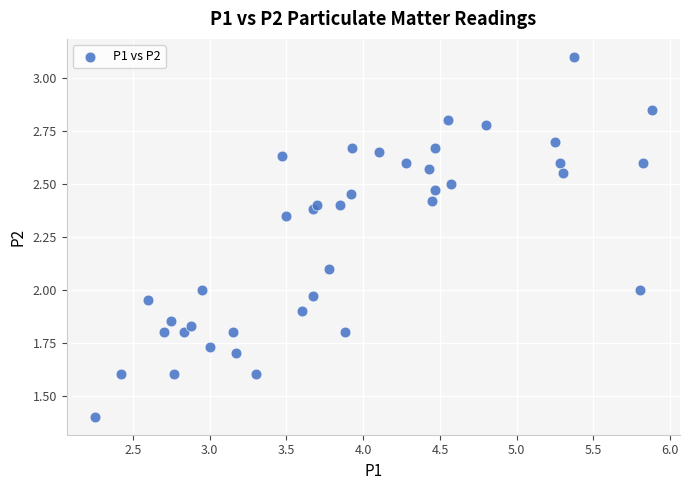

How many points are shown in the scatter plot?

40